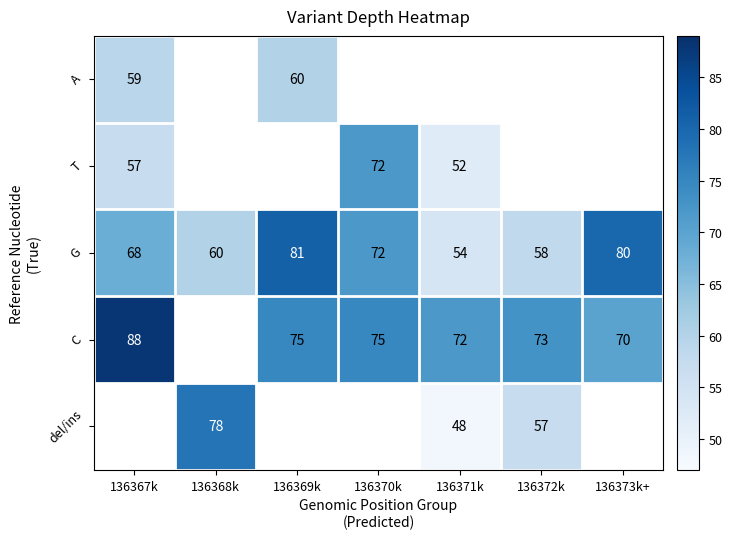

Rank the categories by G value from lowest to highest.

136371k, 136372k, 136368k, 136367k, 136370k, 136373k+, 136369k